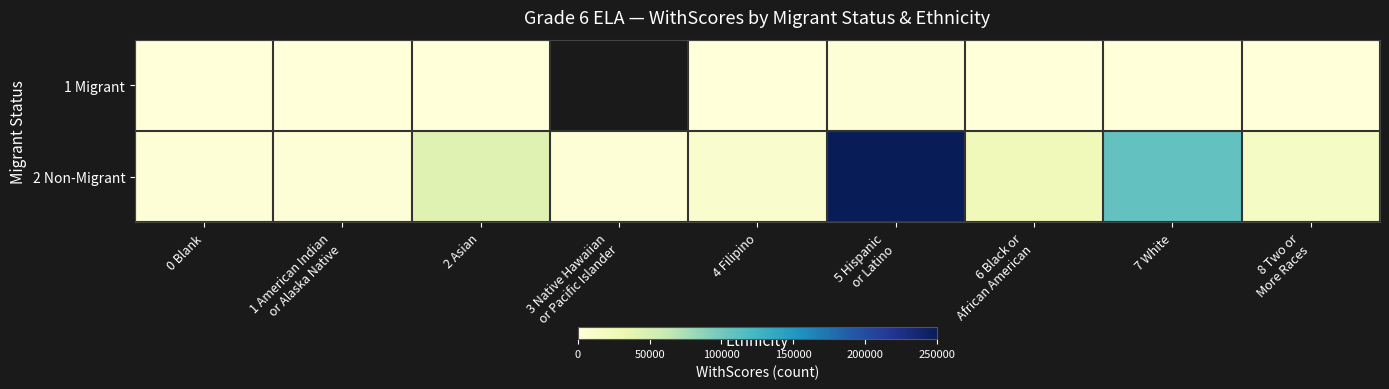

The 2 Non-Migrant series shows 24937.0 at 6 Black or African American. True or false?

True